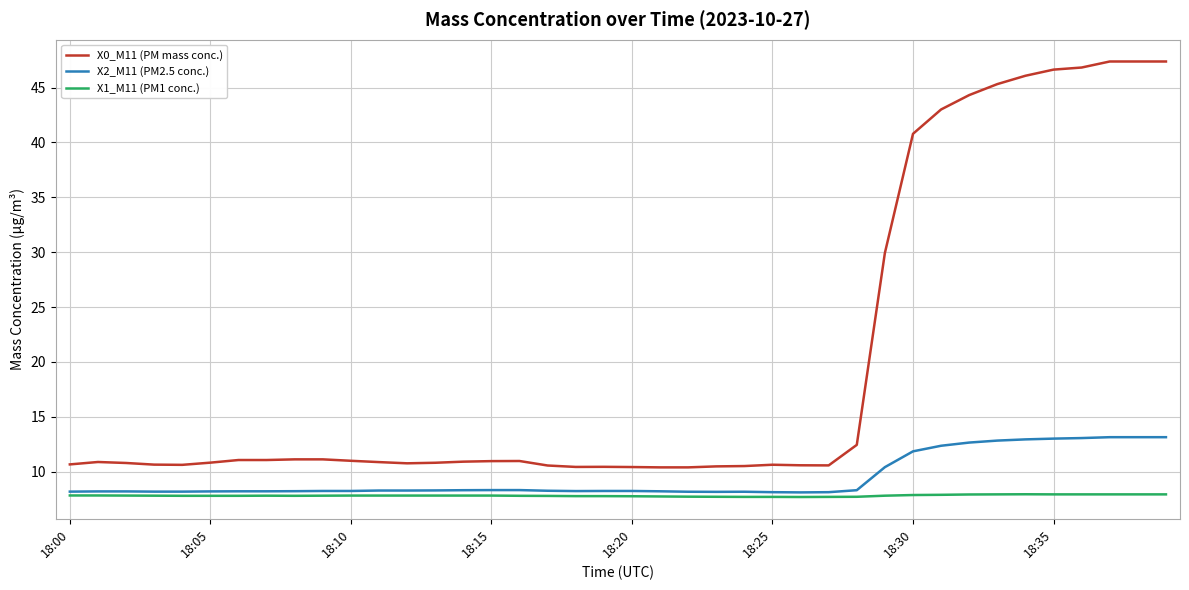

Which series has the widest spread of values?

X0_M11 (PM mass conc.)